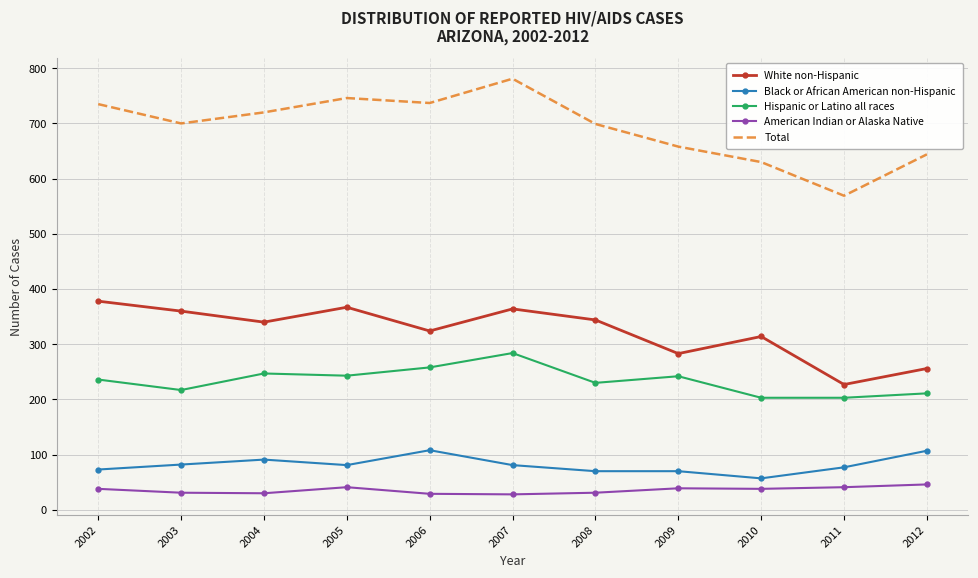

What is the difference between the maximum and minimum values in the Black or African American non-Hispanic series?

51